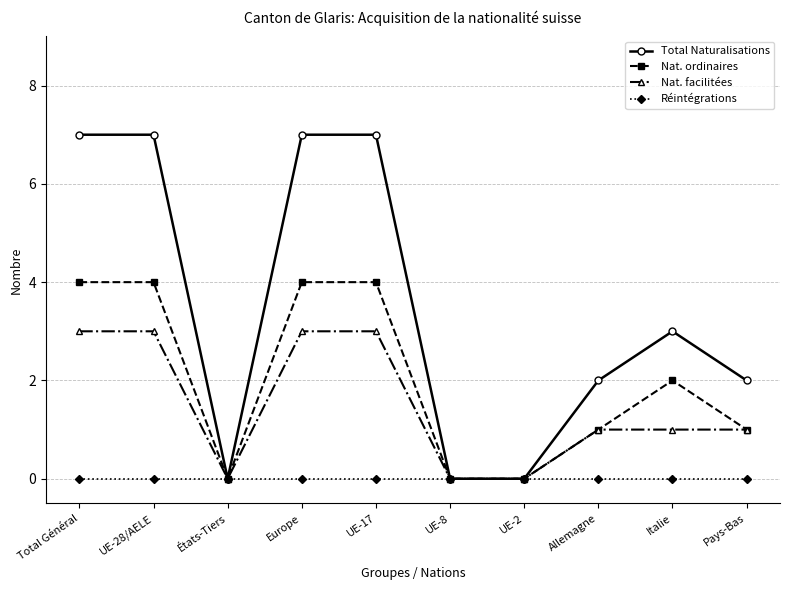

Between UE-28/AELE and Allemagne, which series saw the biggest shift?

Total Naturalisations